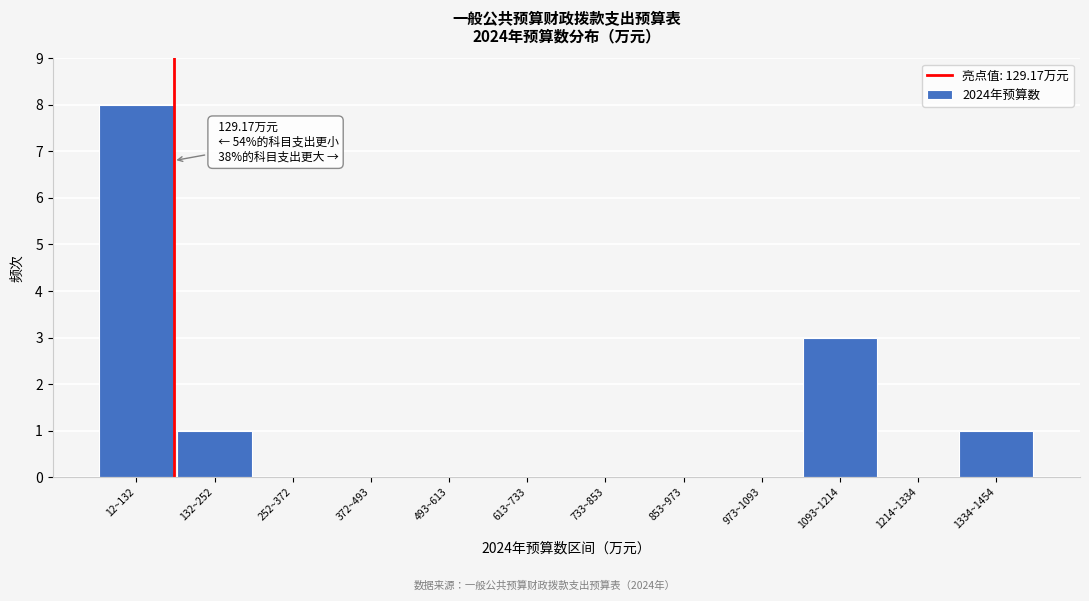

Reading left to right, list all the values displayed in this chart.

12~132=8	132~252=1	252~372=0	372~493=0	493~613=0	613~733=0	733~853=0	853~973=0	973~1093=0	1093~1214=3	1214~1334=0	1334~1454=1